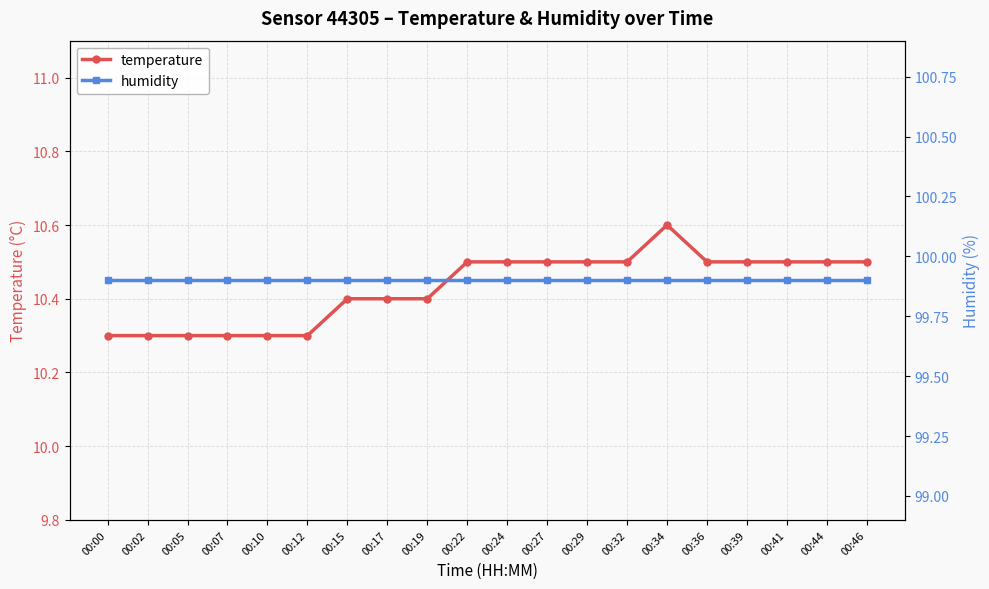

Rank the series by their average value, from lowest to highest.

temperature, humidity